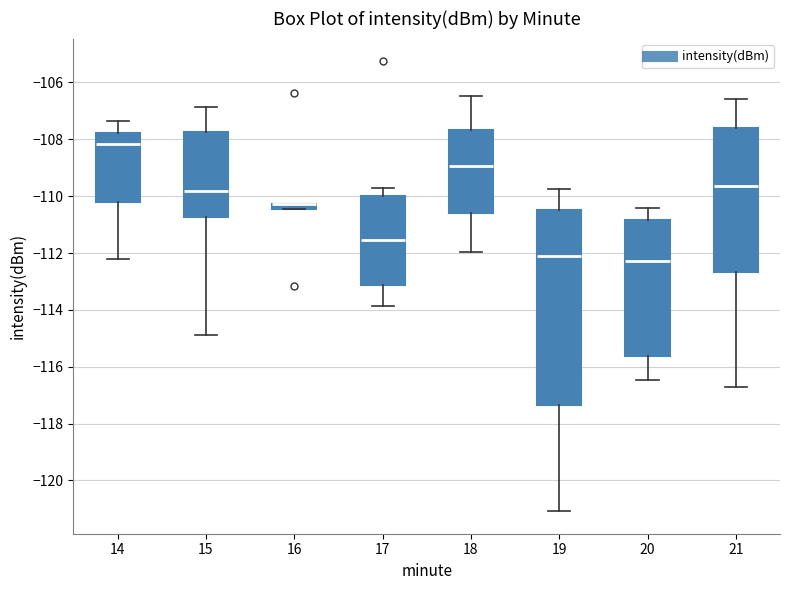

Where does the lower whisker of the box at x = 15 end on the y-axis? The values are not printed on the chart, so give them approximately, as read against the axis.

-114.8